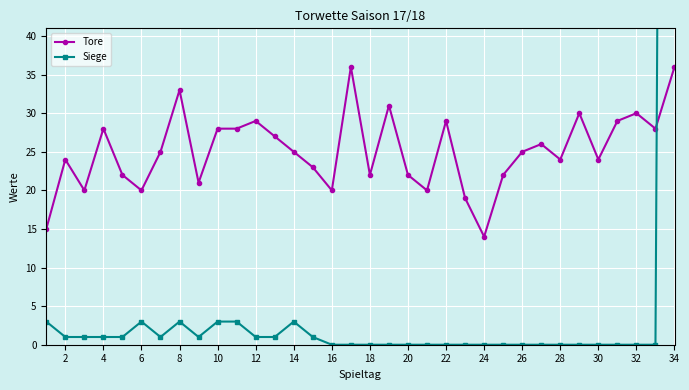

How many values in the Siege series exceed 0?

16